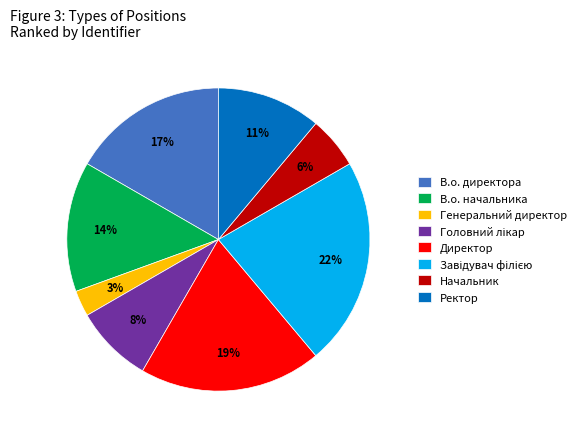

Is it true that Ректор is 3% of the pie?

False